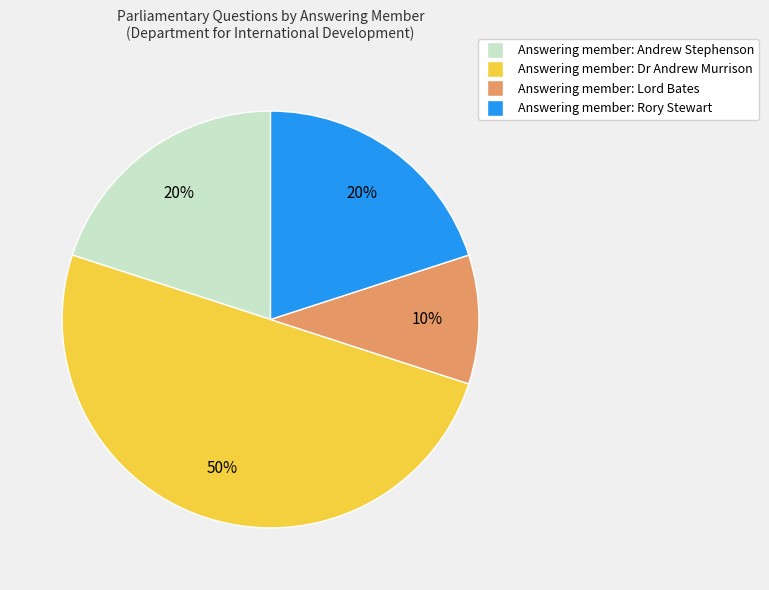

To the nearest percent, what is the difference between the largest and smallest slice percentages?

40%